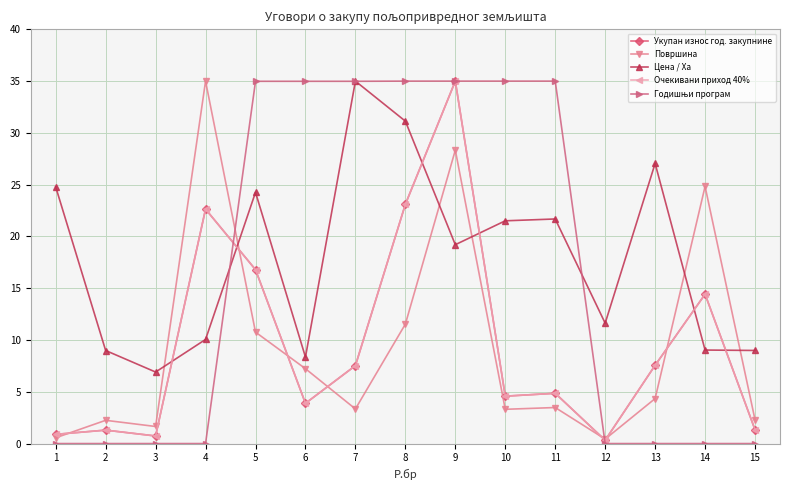

Rank the series by their maximum value, from highest to lowest.

Укупан износ год. закупнине, Површина, Цена / Ха, Очекивани приход 40%, Годишњи програм